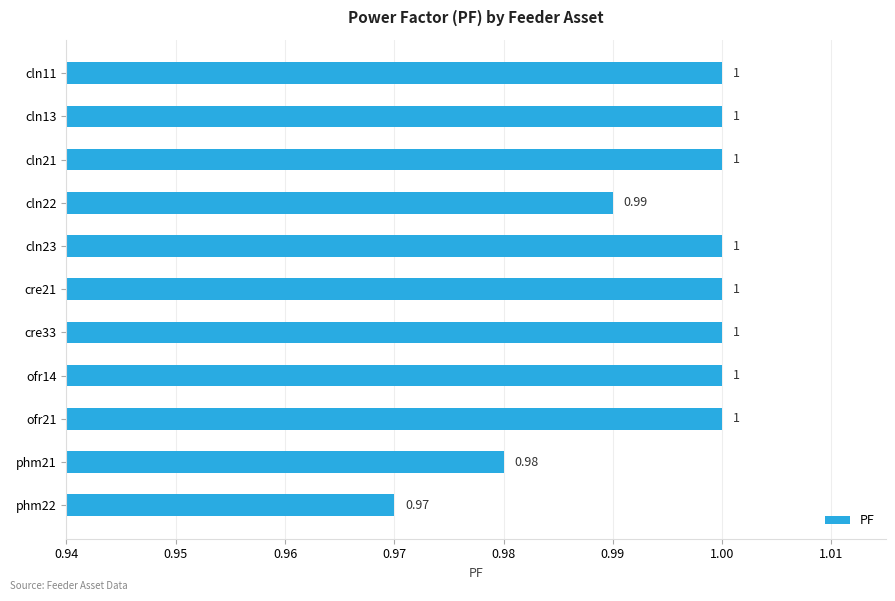

What is the ratio of the value at cre33 to the value at cln21?

1.0